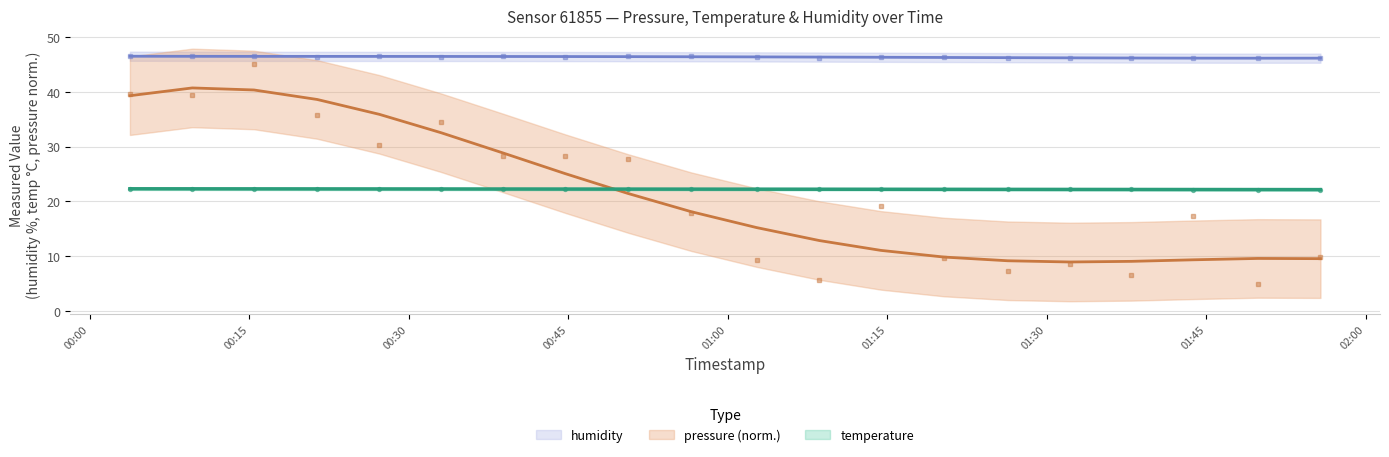

Which series has the largest total across all categories?

humidity